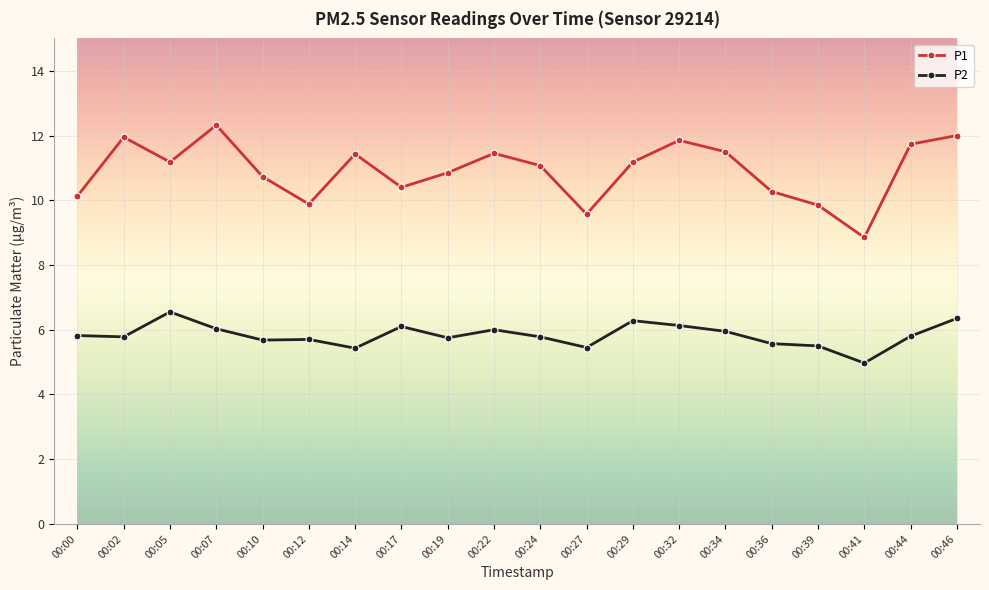

Where does the P1 series first go above 11?

00:02